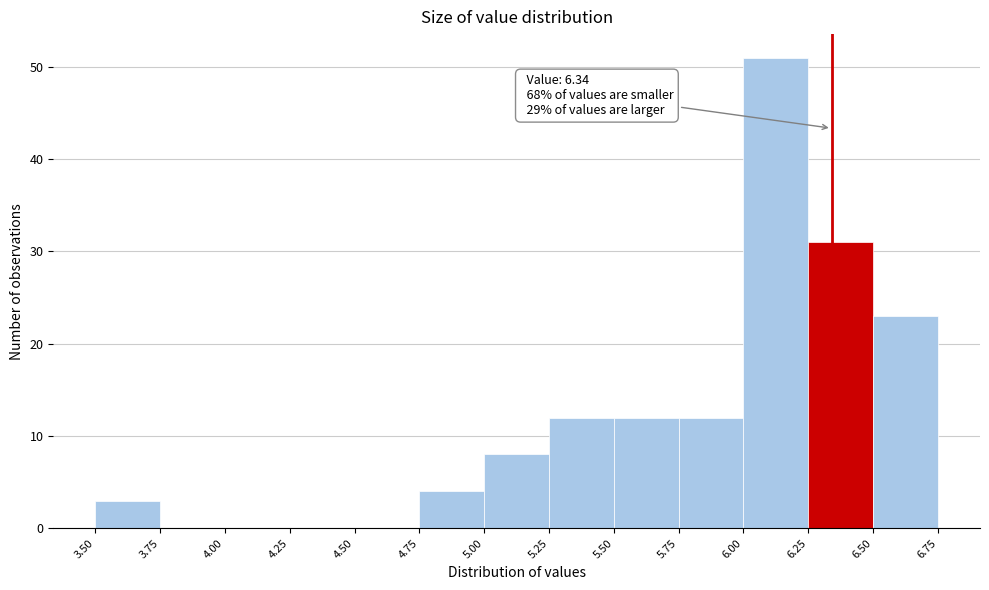

Which range on the x-axis has the tallest bar?

6.00 to 6.25